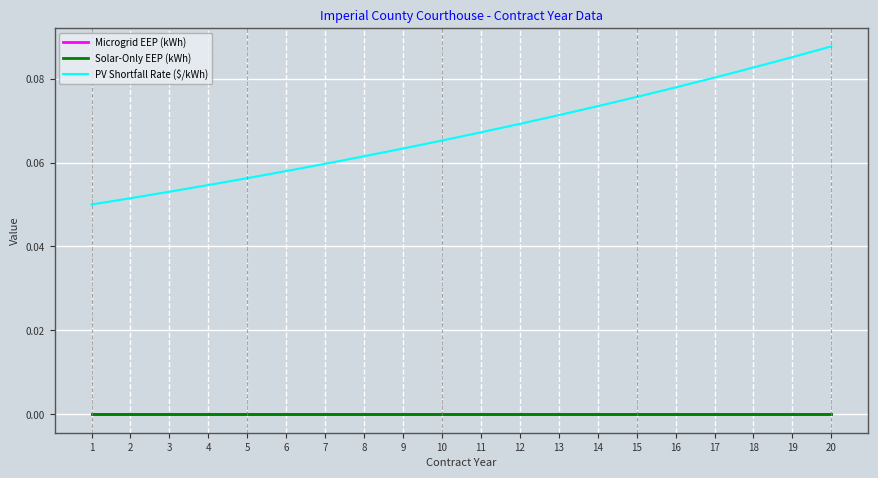

True or false: Microgrid EEP (kWh) and PV Shortfall Rate ($/kWh) intersect in this chart.

False